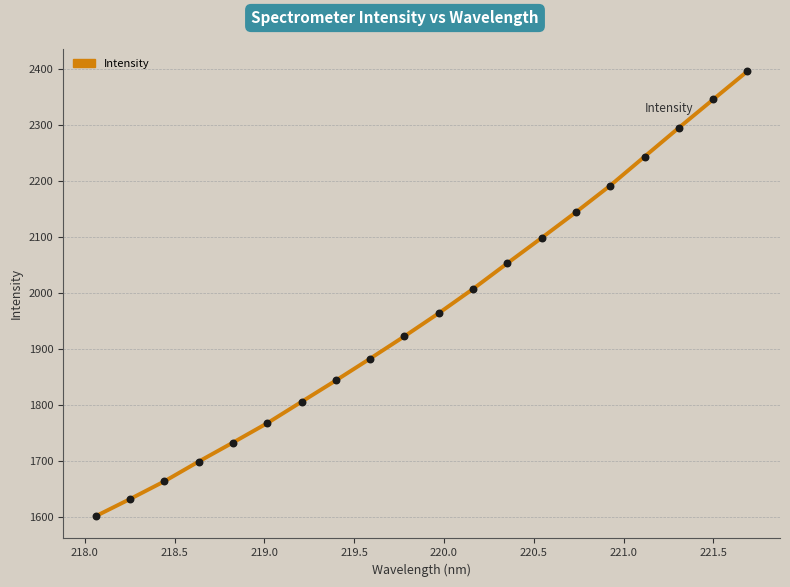

What is the difference between the maximum and minimum values?

793.2